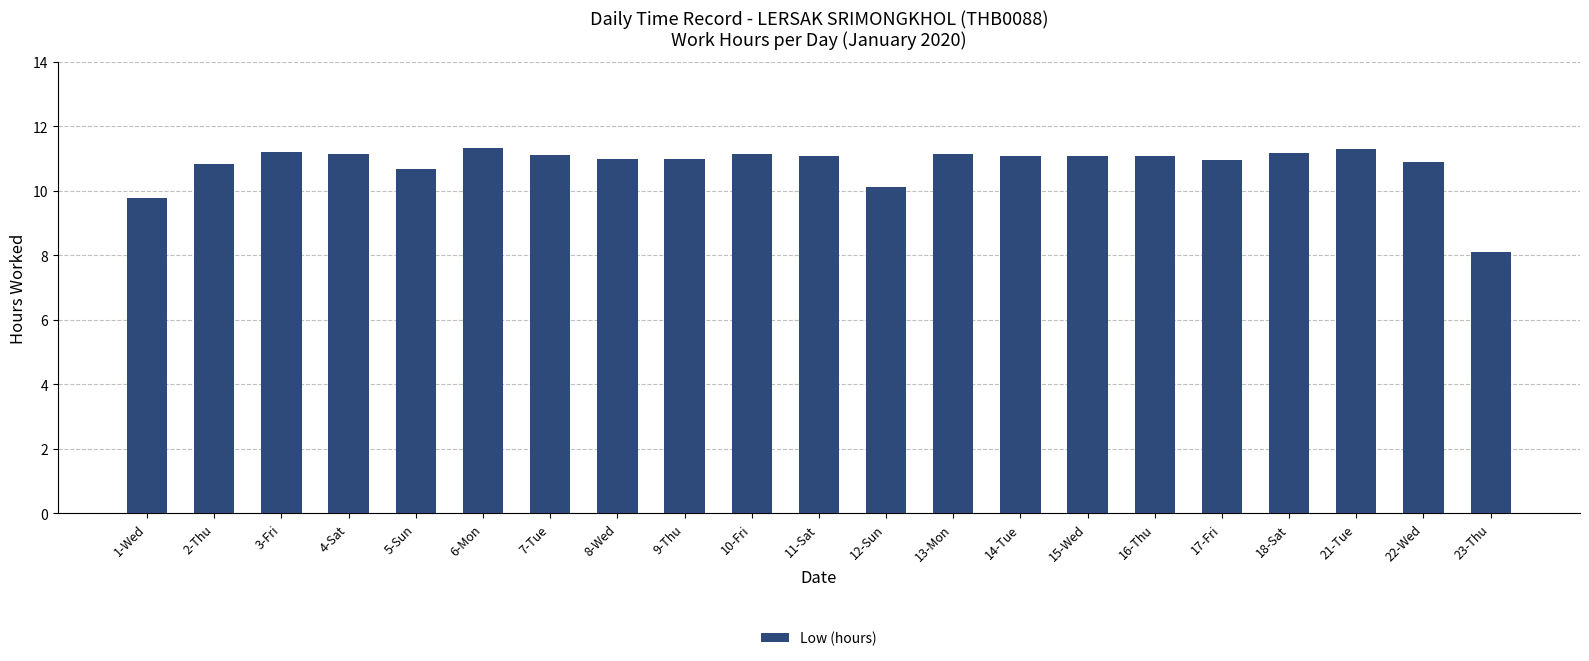

Is it true that the value at 2-Thu is 10.8?

True